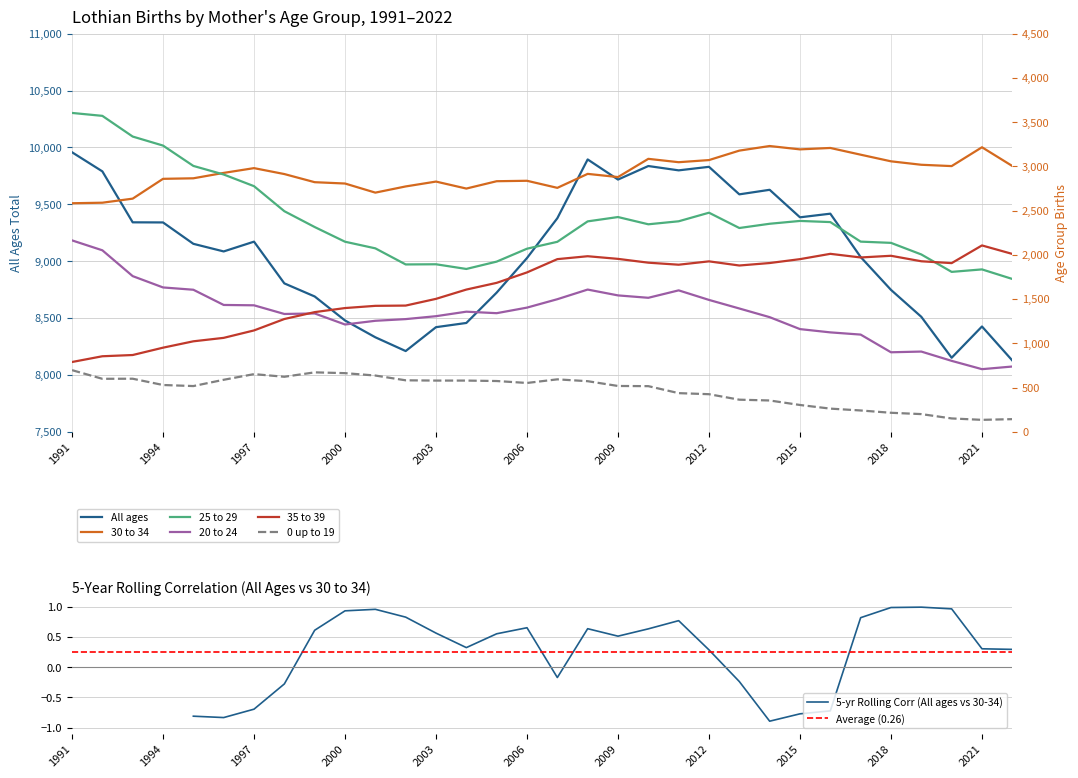

Is it true that All ages equals 9172 at 1997?

True